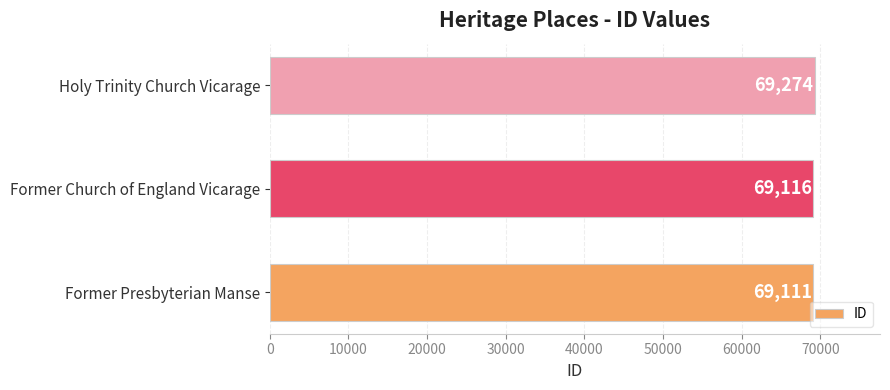

List the labels in order of value, largest first.

Holy Trinity Church Vicarage, Former Church of England Vicarage, Former Presbyterian Manse